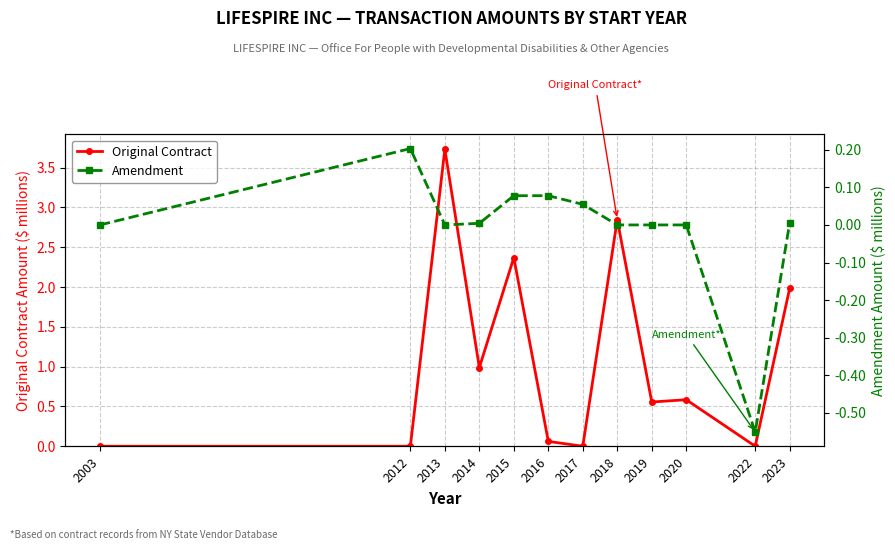

Which series has the largest range (max minus min)?

Original Contract